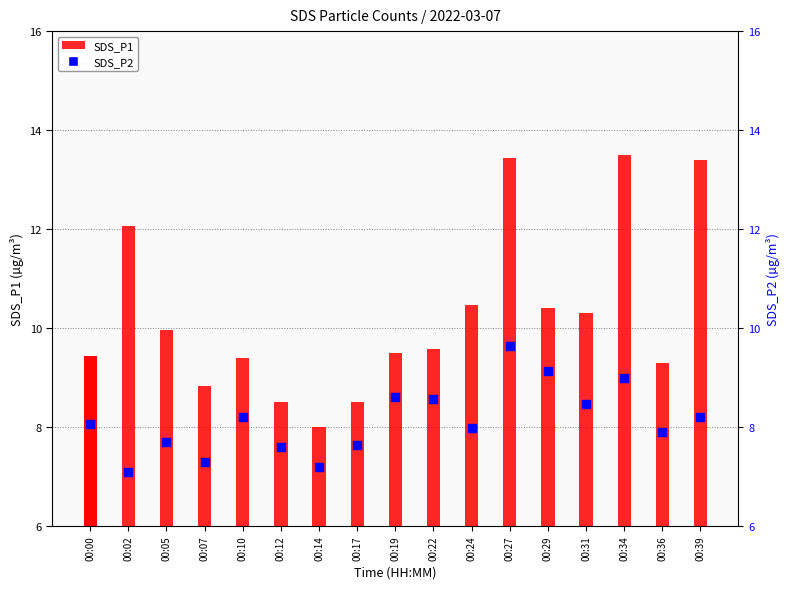

Is the value of SDS_P2 at 00:14 greater than the value of SDS_P1 at 00:22?

No